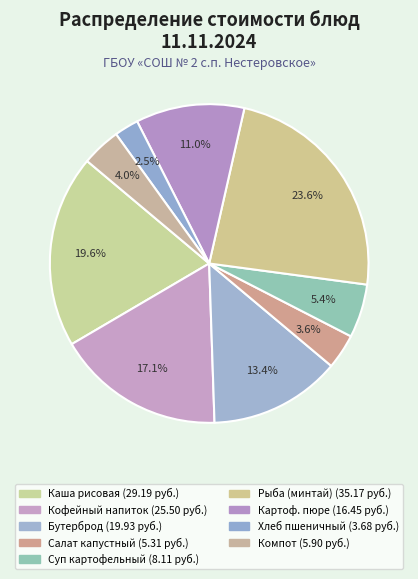

Count the number of slices in the pie.

9